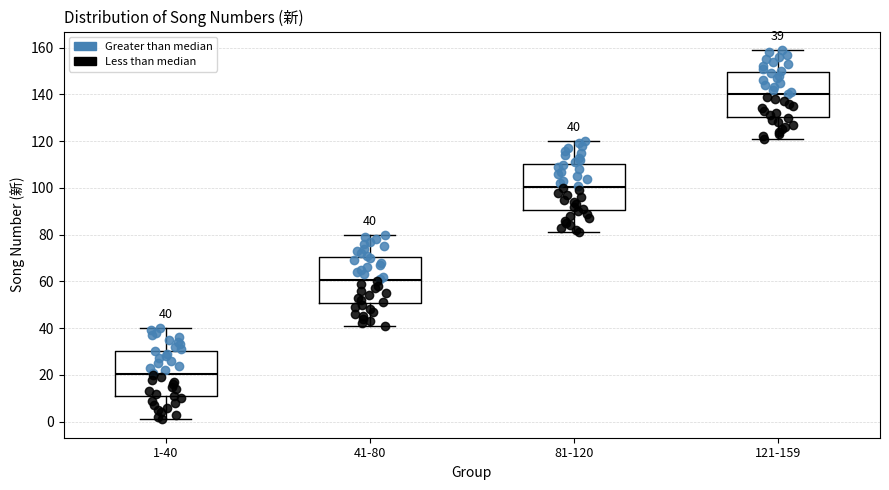

Which box's median line is the highest?

121-159